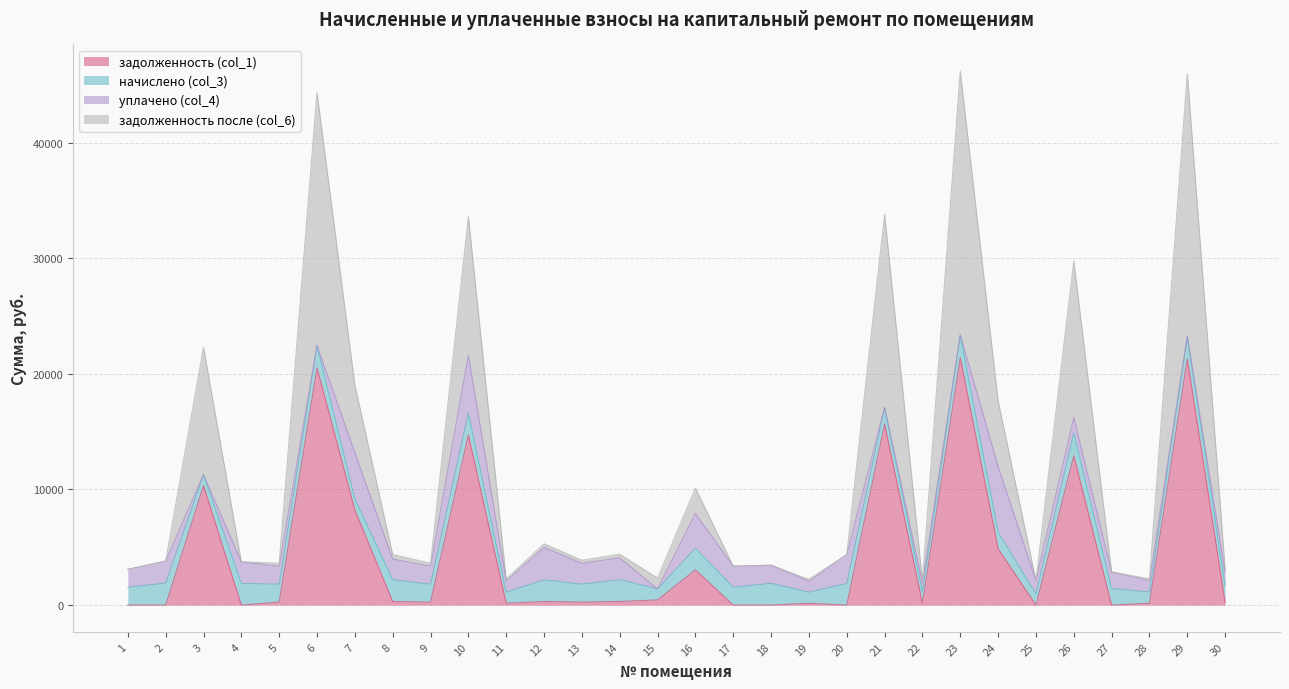

Which has a higher value, 13 or 20?

13